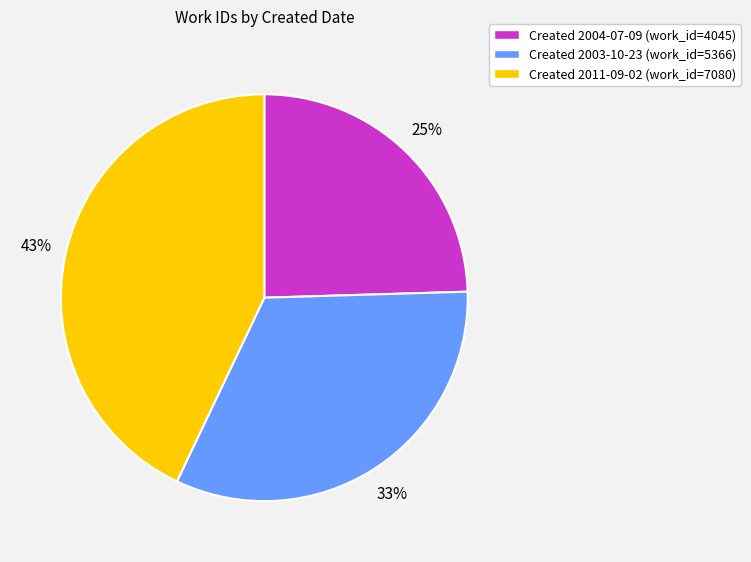

Does any single category account for the majority?

No